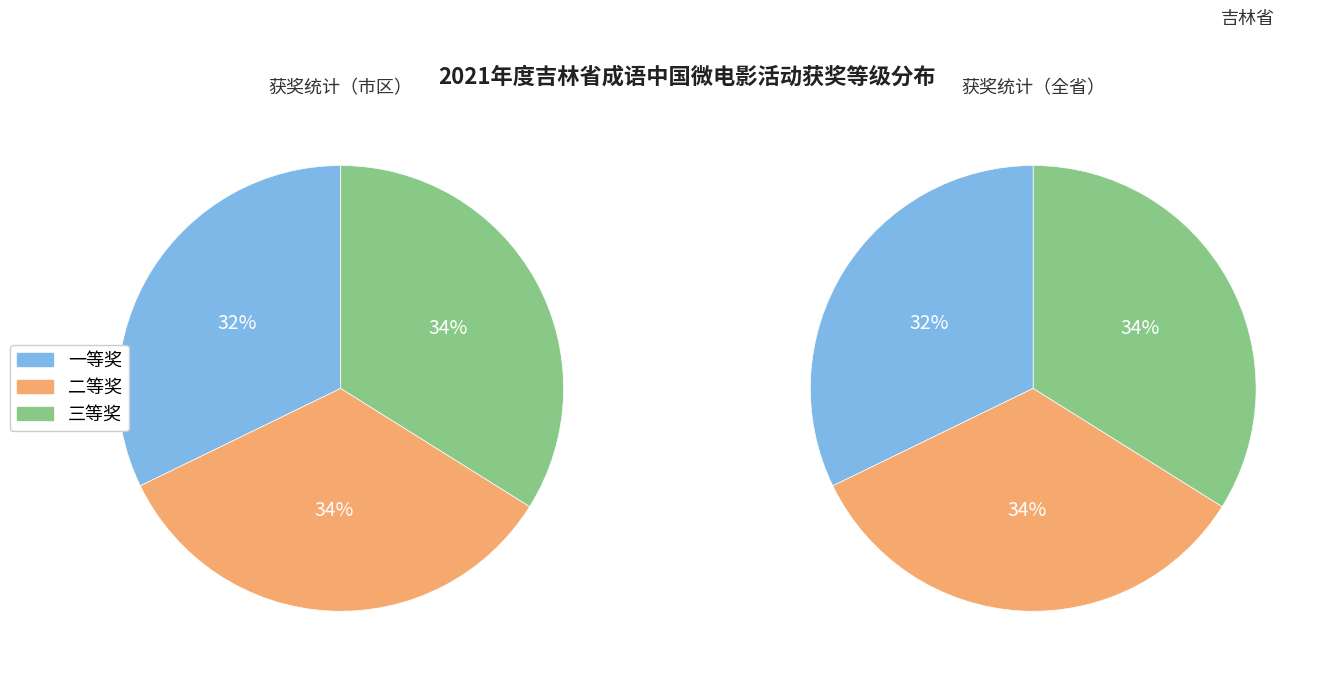

True or false: 一等奖 accounts for 27% of the total.

False